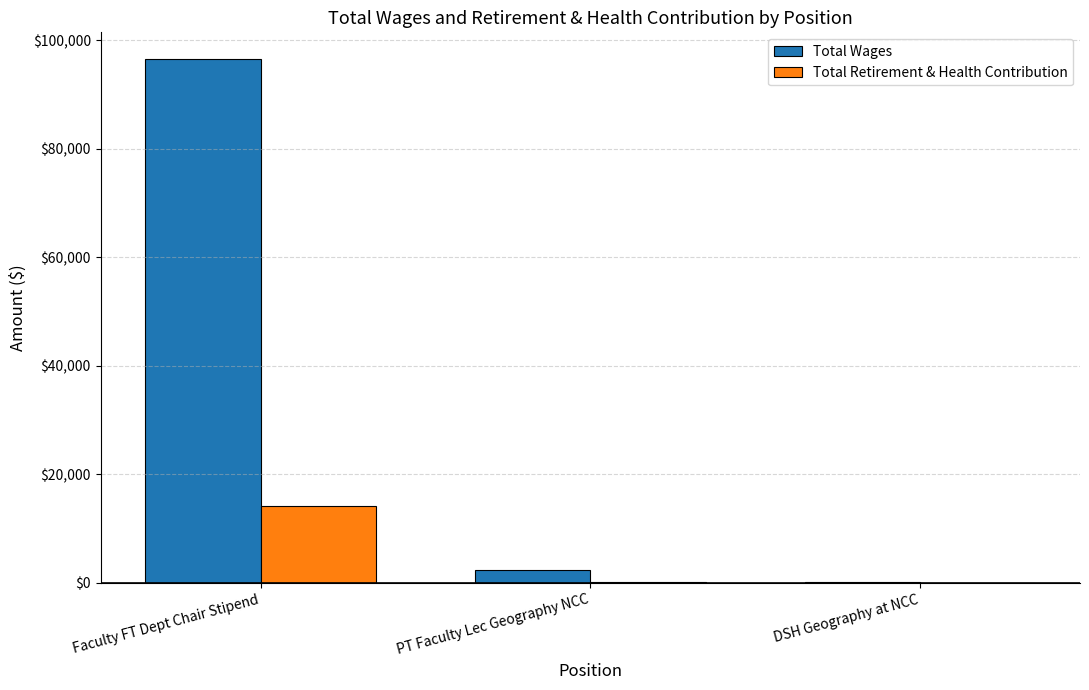

Which series changed the most between Faculty FT Dept Chair Stipend and DSH Geography at NCC?

Total Wages